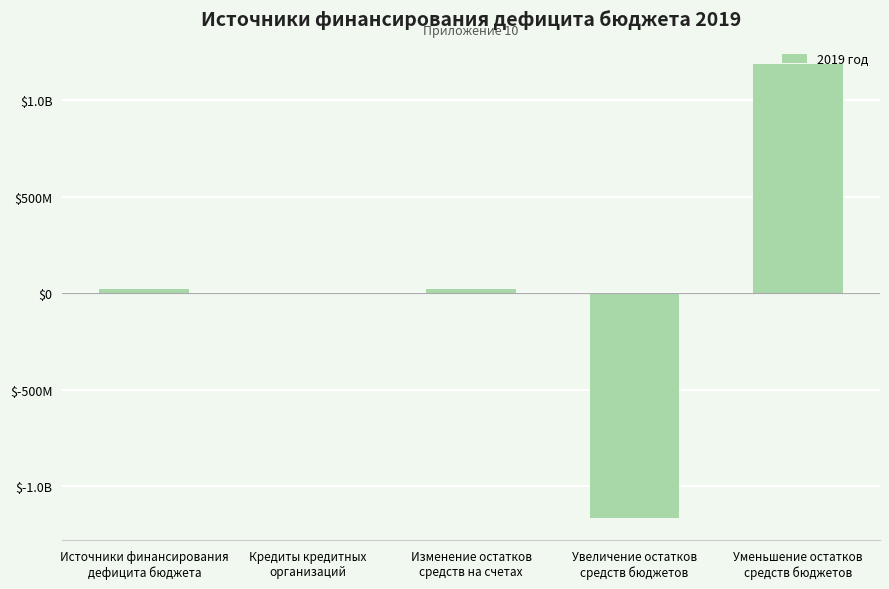

List the labels in order of value, smallest first.

Увеличение остатков
средств бюджетов, Кредиты кредитных
организаций, Источники финансирования
дефицита бюджета, Изменение остатков
средств на счетах, Уменьшение остатков
средств бюджетов